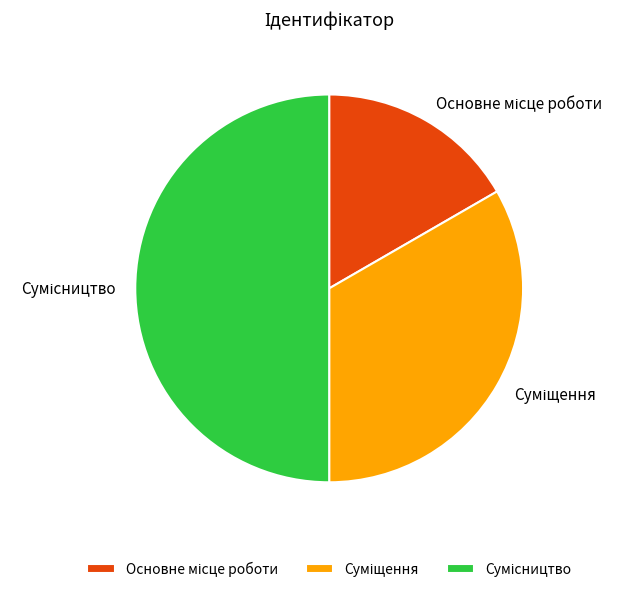

Rank the categories by value from lowest to highest.

Основне місце роботи, Суміщення, Сумісництво